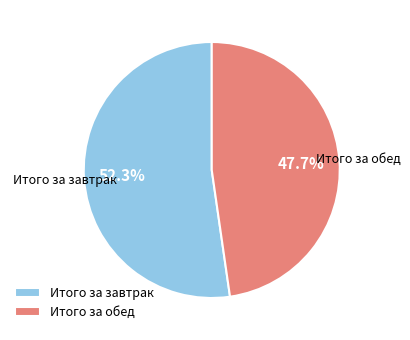

What is the majority slice?

Итого за завтрак